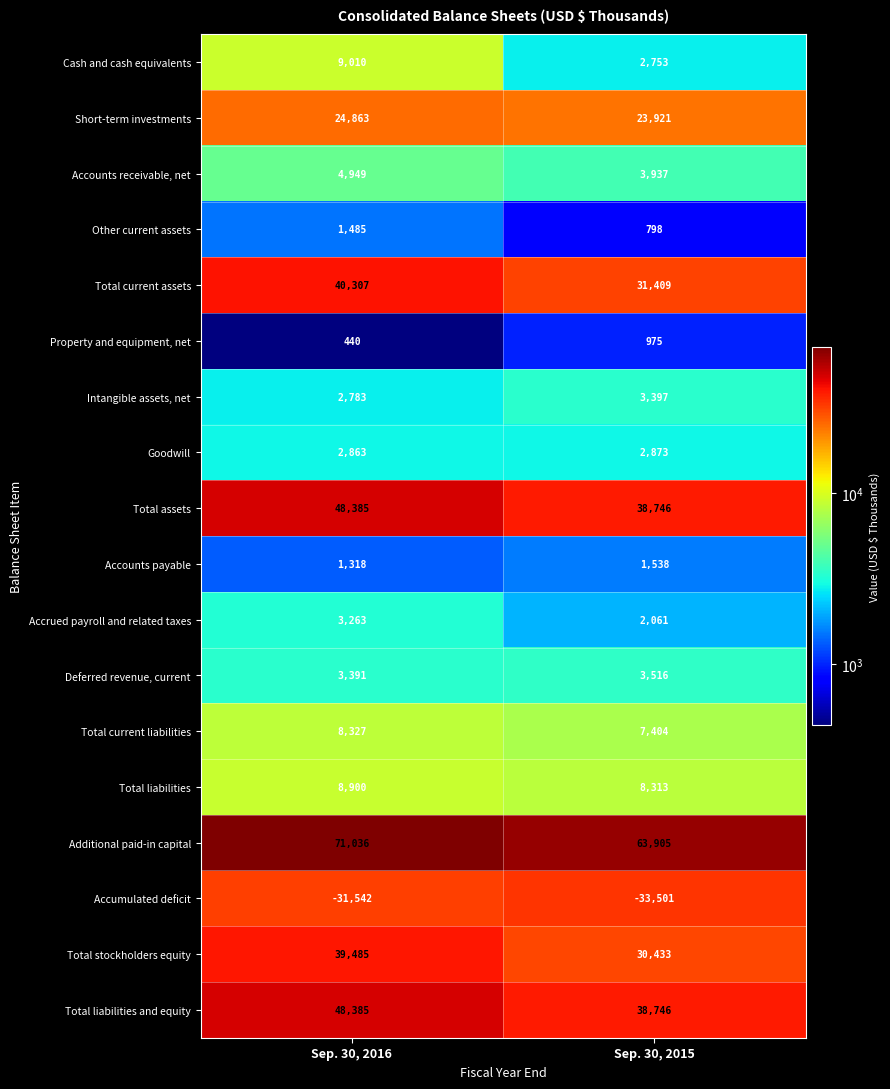

The Total stockholders equity series shows 39485 at Sep. 30, 2016. True or false?

True